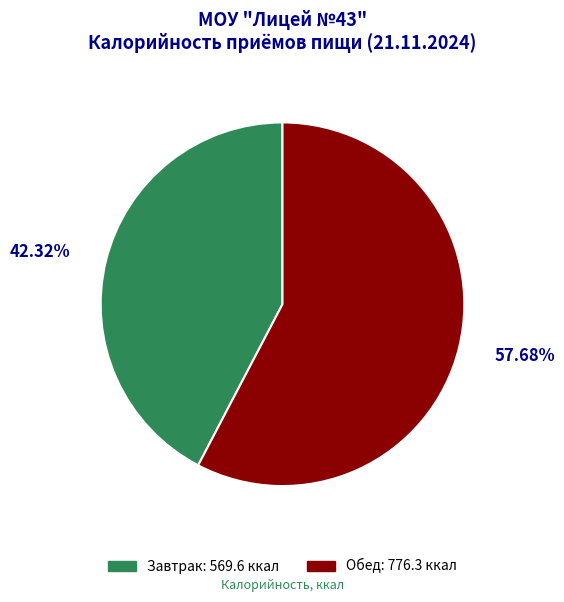

Which slice represents more than half of the pie?

Обед